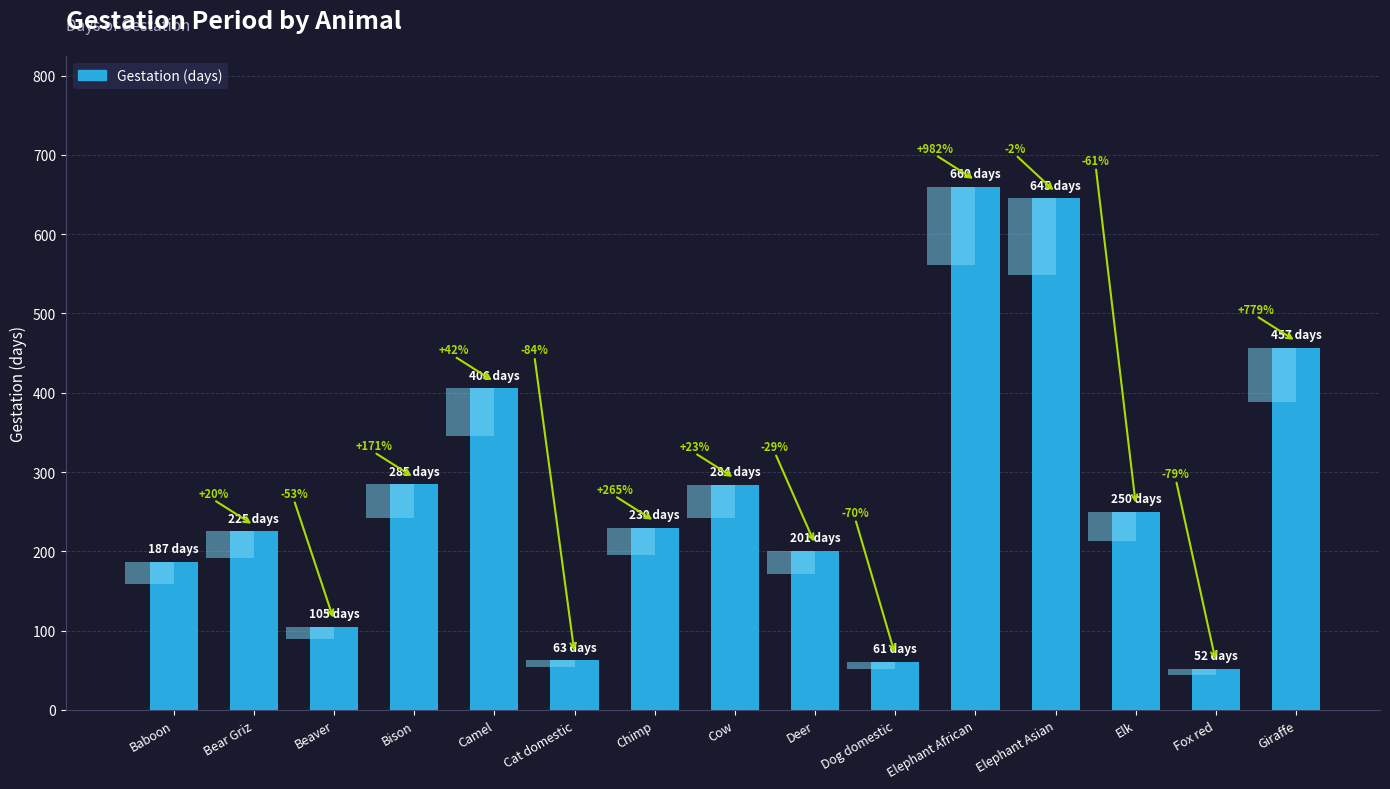

Are the bars horizontal?

No